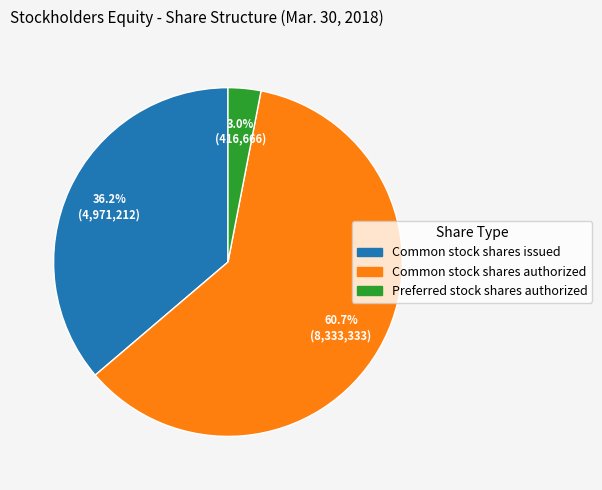

Is it true that Common stock shares issued is 36% of the pie?

True